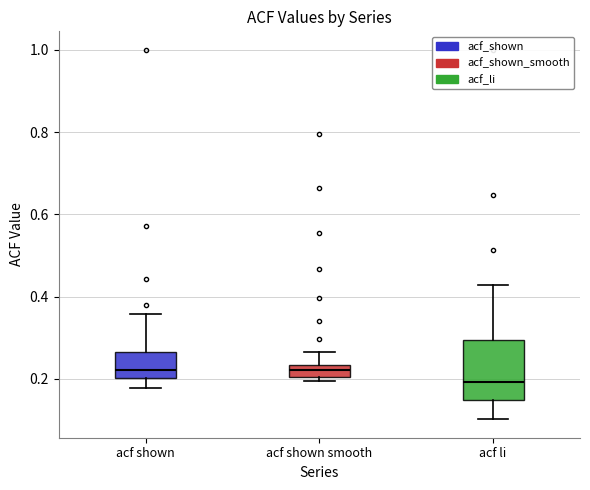

Which box is the tallest, from its lower edge to its upper edge?

acf li